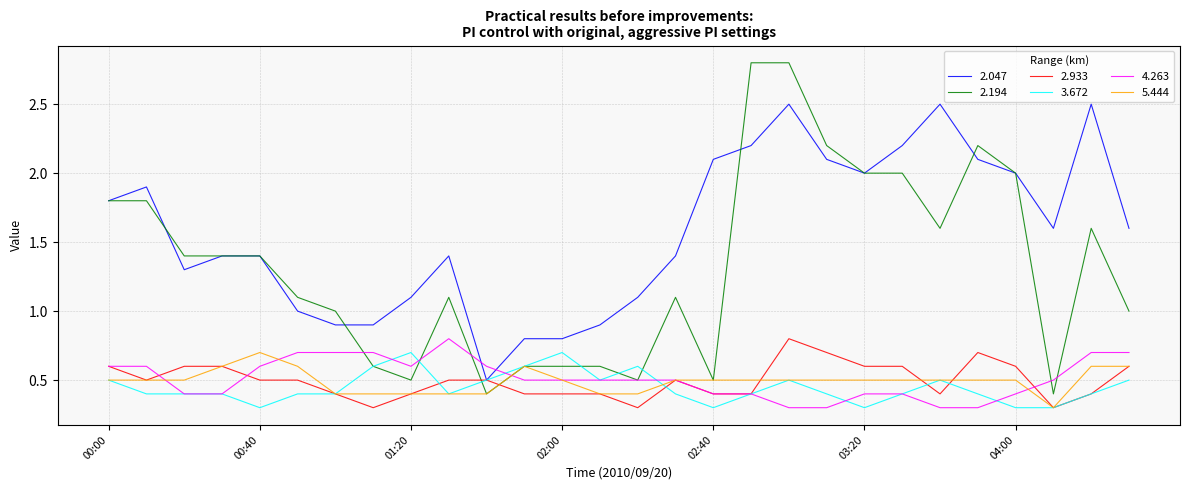

Reading left to right, list all the values displayed in this chart.

2.047: 1.8	1.9	1.3	1.4	1.4	1.0	0.9	0.9	1.1	1.4	0.5	0.8	0.8	0.9	1.1	1.4	2.1	2.2	2.5	2.1	2.0	2.2	2.5	2.1	2.0	1.6	2.5	1.6
2.194: 1.8	1.8	1.4	1.4	1.4	1.1	1.0	0.6	0.5	1.1	0.4	0.6	0.6	0.6	0.5	1.1	0.5	2.8	2.8	2.2	2.0	2.0	1.6	2.2	2.0	0.4	1.6	1.0
2.933: 0.6	0.5	0.6	0.6	0.5	0.5	0.4	0.3	0.4	0.5	0.5	0.4	0.4	0.4	0.3	0.5	0.4	0.4	0.8	0.7	0.6	0.6	0.4	0.7	0.6	0.3	0.4	0.6
3.672: 0.5	0.4	0.4	0.4	0.3	0.4	0.4	0.6	0.7	0.4	0.5	0.6	0.7	0.5	0.6	0.4	0.3	0.4	0.5	0.4	0.3	0.4	0.5	0.4	0.3	0.3	0.4	0.5
4.263: 0.6	0.6	0.4	0.4	0.6	0.7	0.7	0.7	0.6	0.8	0.6	0.5	0.5	0.5	0.5	0.5	0.4	0.4	0.3	0.3	0.4	0.4	0.3	0.3	0.4	0.5	0.7	0.7
5.444: 0.5	0.5	0.5	0.6	0.7	0.6	0.4	0.4	0.4	0.4	0.4	0.6	0.5	0.4	0.4	0.5	0.5	0.5	0.5	0.5	0.5	0.5	0.5	0.5	0.5	0.3	0.6	0.6